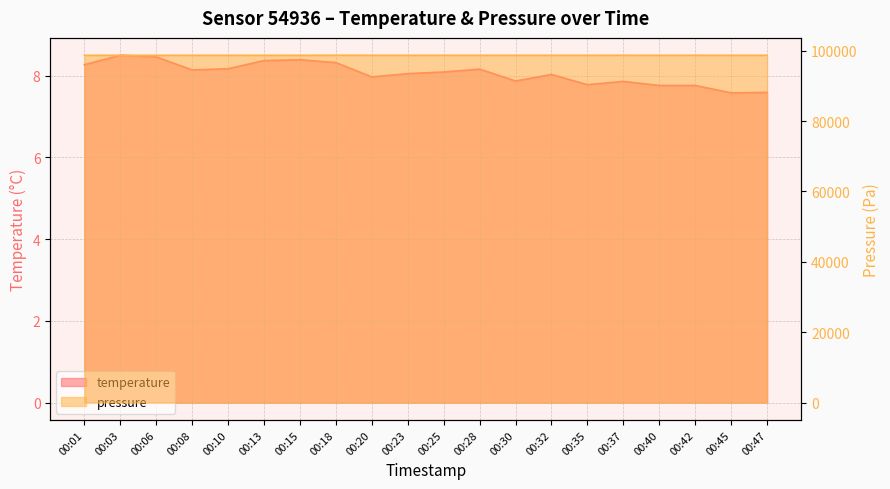

Rank the series at 00:28 from highest to lowest value.

pressure_norm, temperature